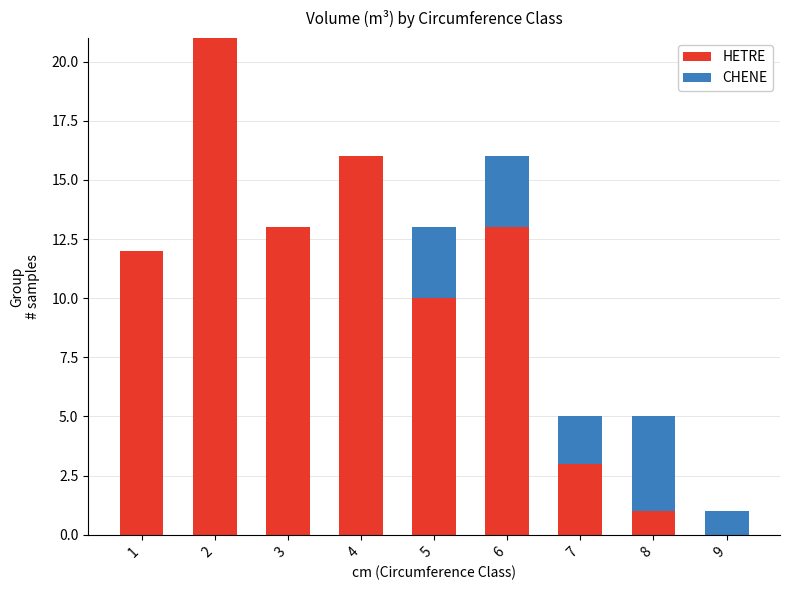

Read the HETRE value at 5, to the nearest 5.

10